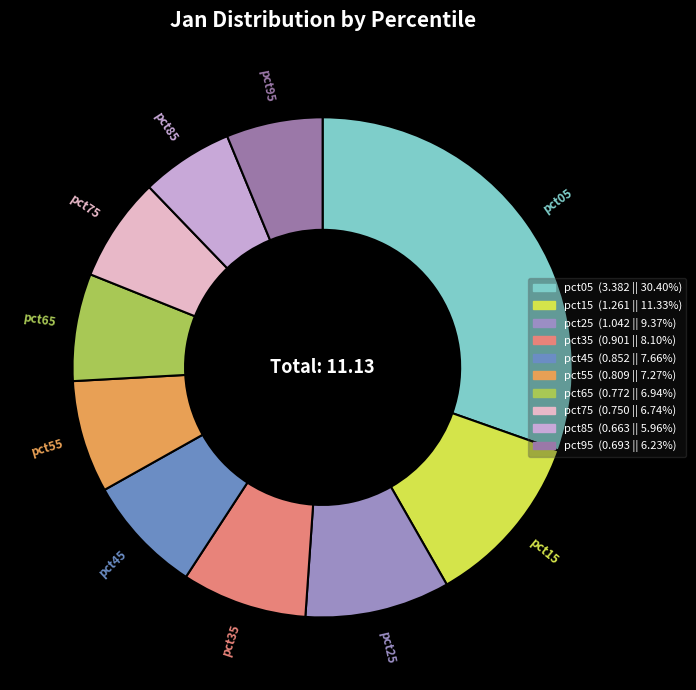

Which has a higher value, pct05 or pct55?

pct05